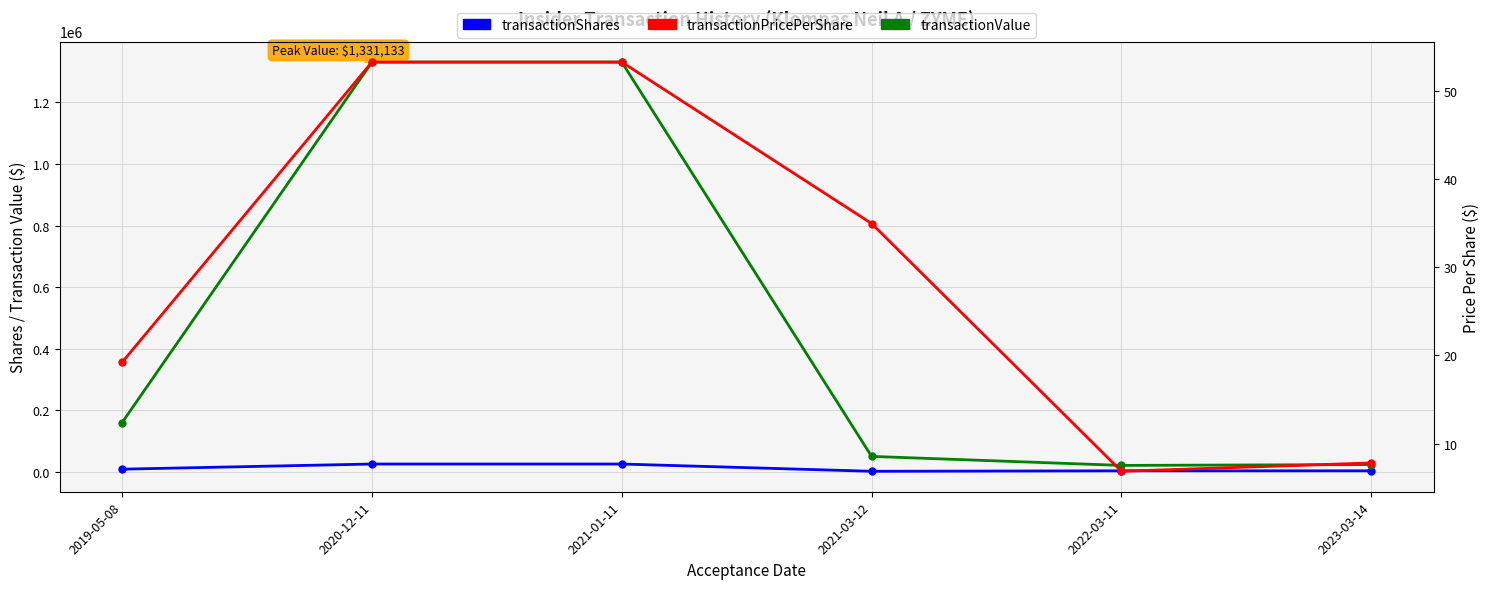

At which label is transactionValue closest to 675814?

2019-05-08